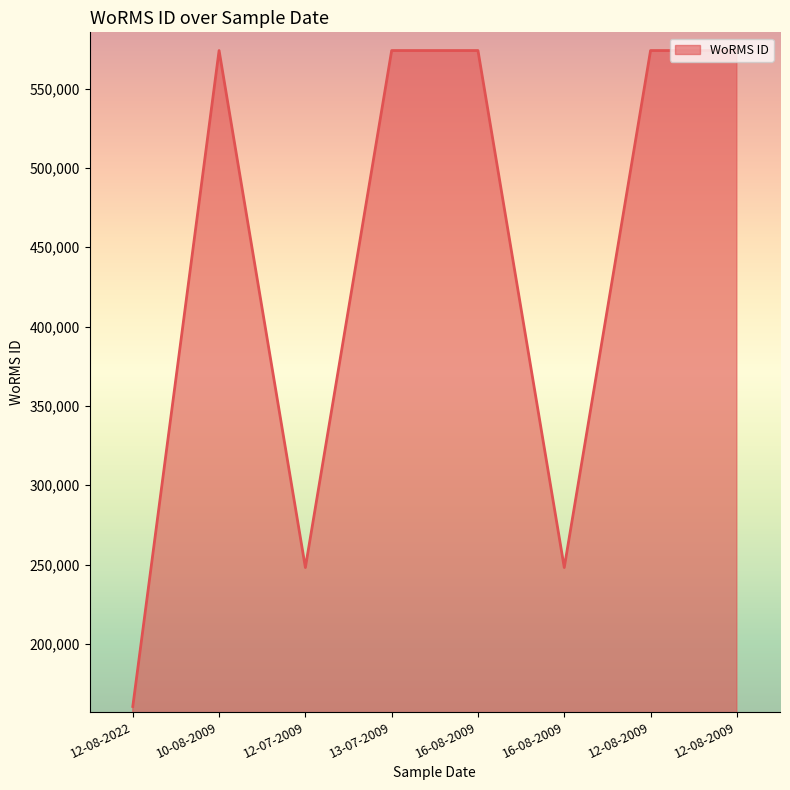

List the labels in order of value, smallest first.

12-08-2022, 12-07-2009, 16-08-2009, 10-08-2009, 13-07-2009, 16-08-2009, 12-08-2009, 12-08-2009